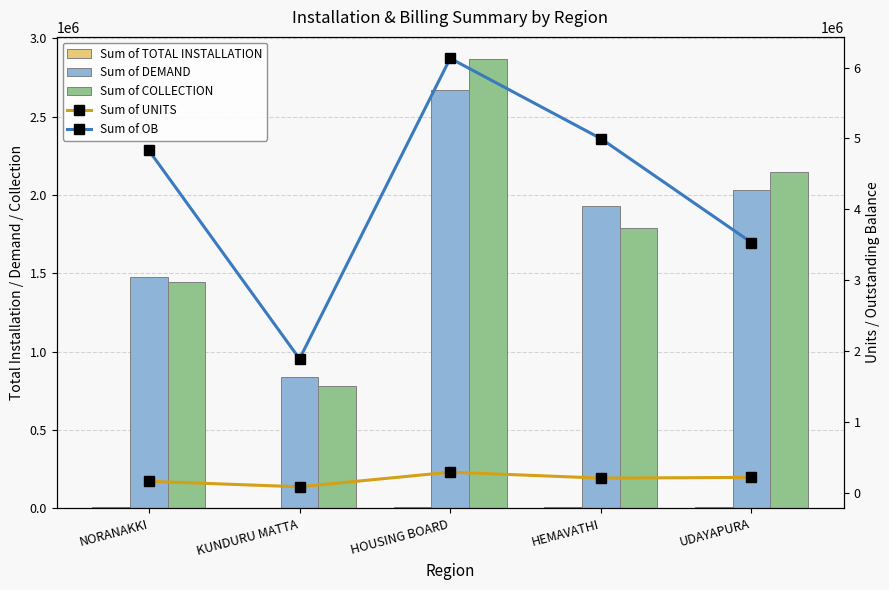

Rank the series at HOUSING BOARD from highest to lowest value.

Sum of OB, Sum of COLLECTION, Sum of DEMAND, Sum of UNITS, Sum of TOTAL INSTALLATION